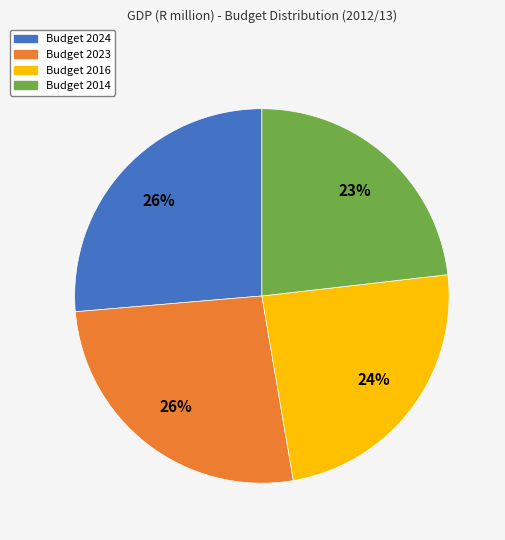

How many slices are in this pie chart?

4